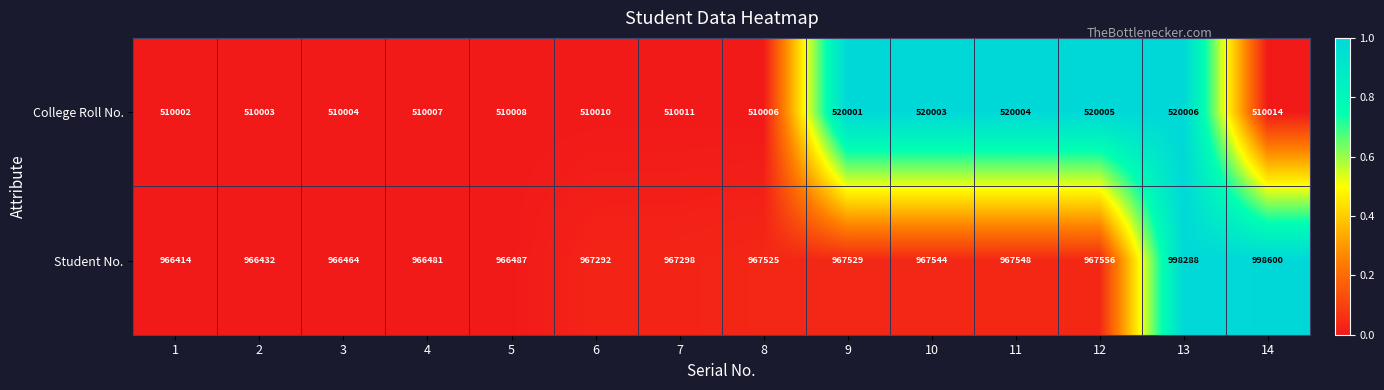

What is the spread (max minus min) of values at 11?

447544